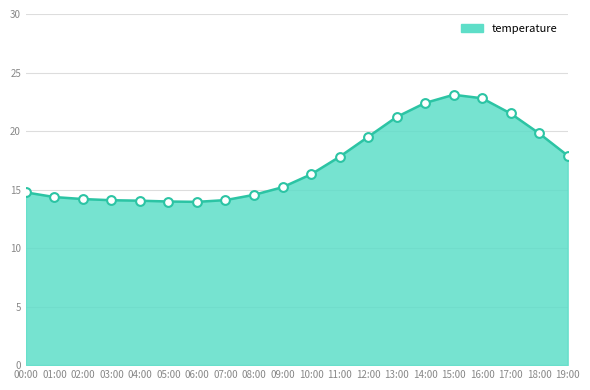

Approximately how many times larger is the value at 09:00 compared to 06:00?

1.1